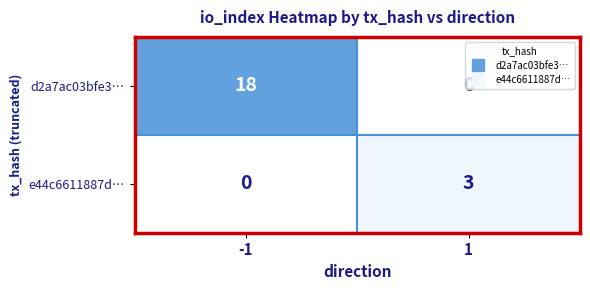

How many series are shown in this chart?

2